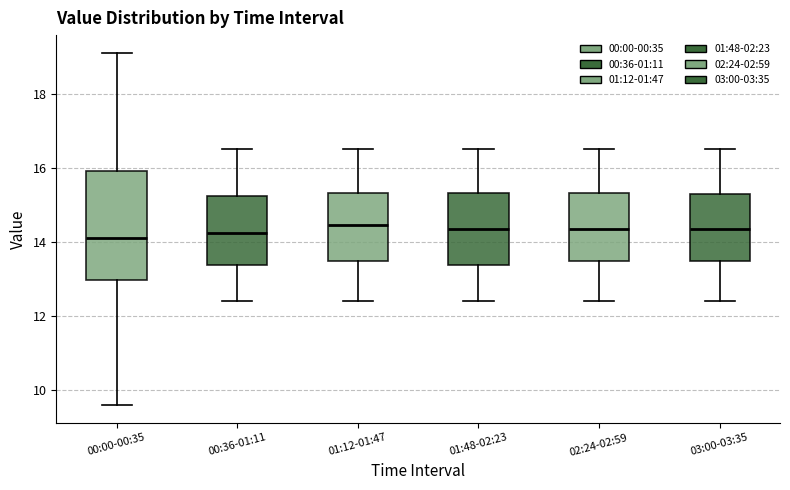

Reading left to right, transcribe this box plot: for each box, give where its median line is, the range the box spans, and where its two whiskers end, as read against the y-axis. The values are not printed on the chart, so give them approximately, as read against the axis.

00:00-00:35: median 14.2, box 13.0 to 16.0, whiskers 9.6 to 19.2
00:36-01:11: median 14.2, box 13.4 to 15.2, whiskers 12.4 to 16.6
01:12-01:47: median 14.4, box 13.4 to 15.4, whiskers 12.4 to 16.6
01:48-02:23: median 14.4, box 13.4 to 15.4, whiskers 12.4 to 16.6
02:24-02:59: median 14.4, box 13.4 to 15.4, whiskers 12.4 to 16.6
03:00-03:35: median 14.4, box 13.4 to 15.4, whiskers 12.4 to 16.6